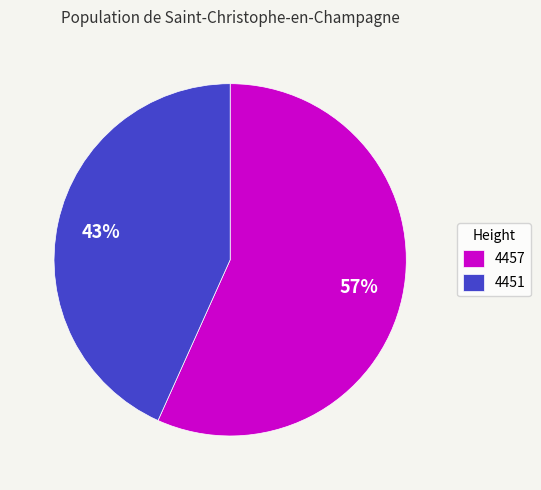

Which category has the smallest portion of the pie?

4451